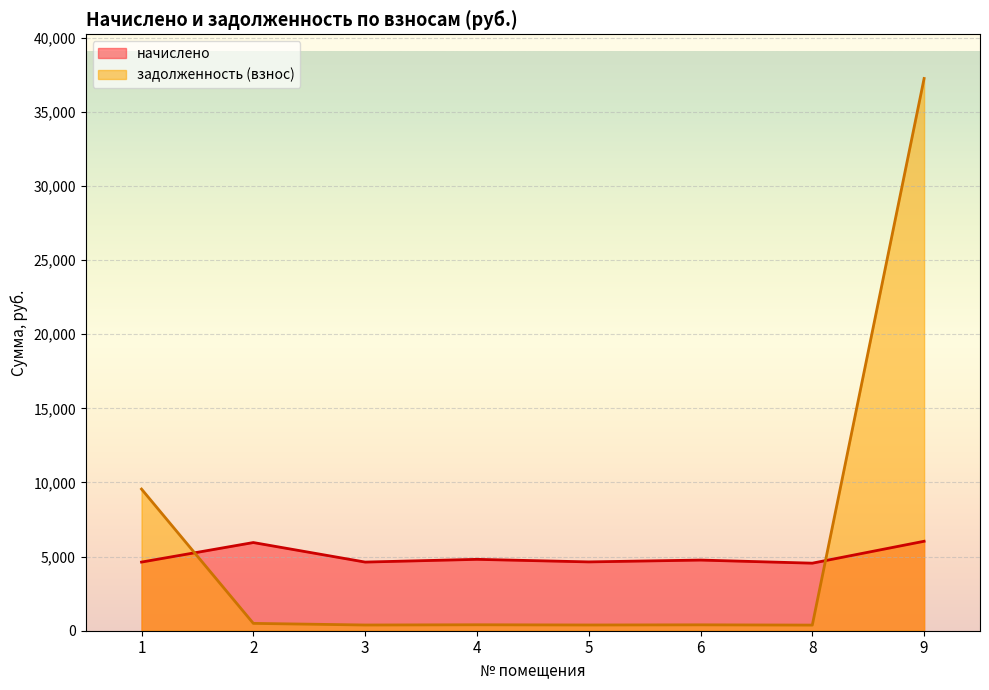

What is the sum of all начислено values?

40014.1